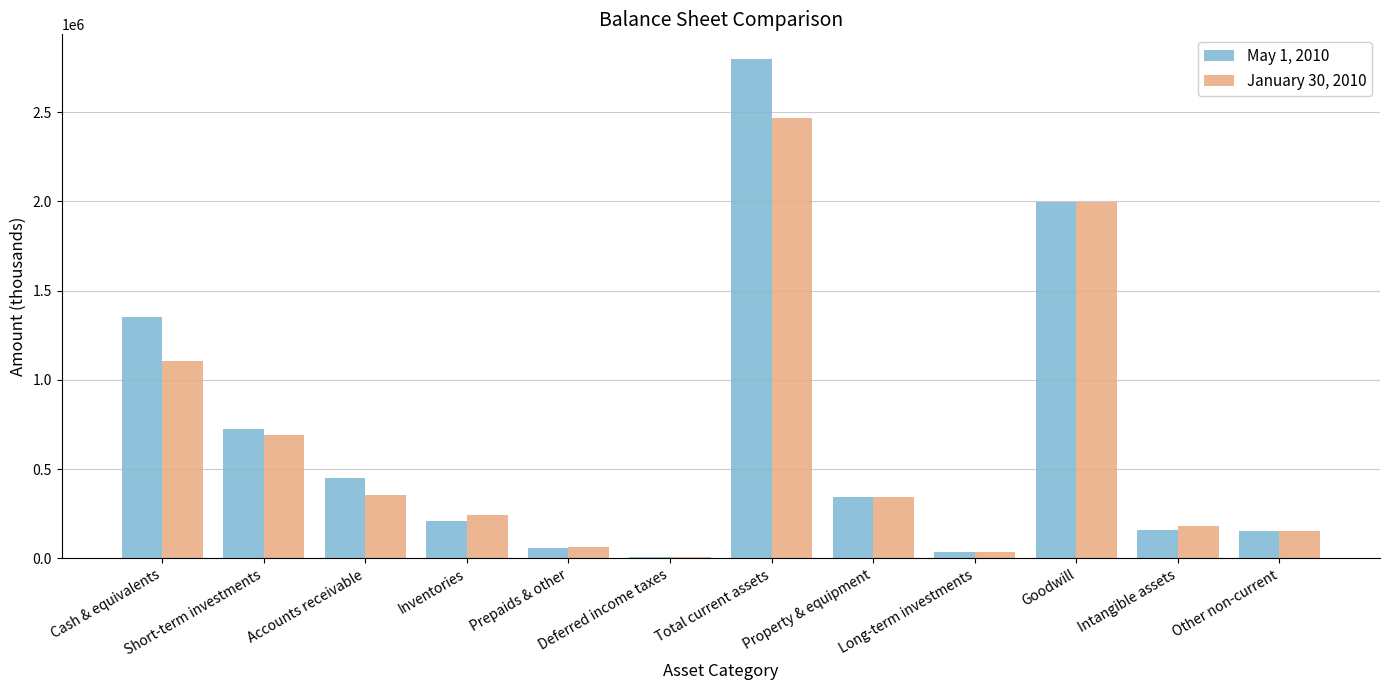

Which category has the highest value across all series?

Total current assets